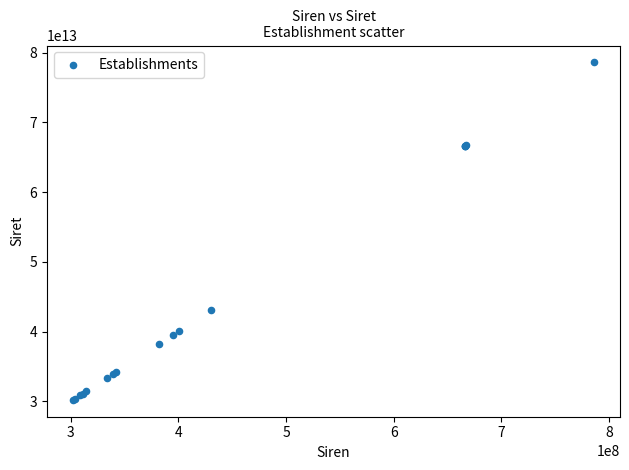

What Y value in the scatter plot is closest to 54409937950016?

43066828500017